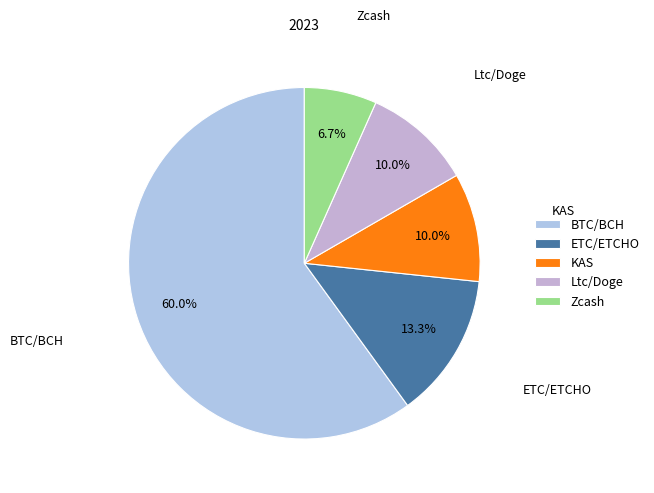

To the nearest percent, what portion does Ltc/Doge represent?

10%